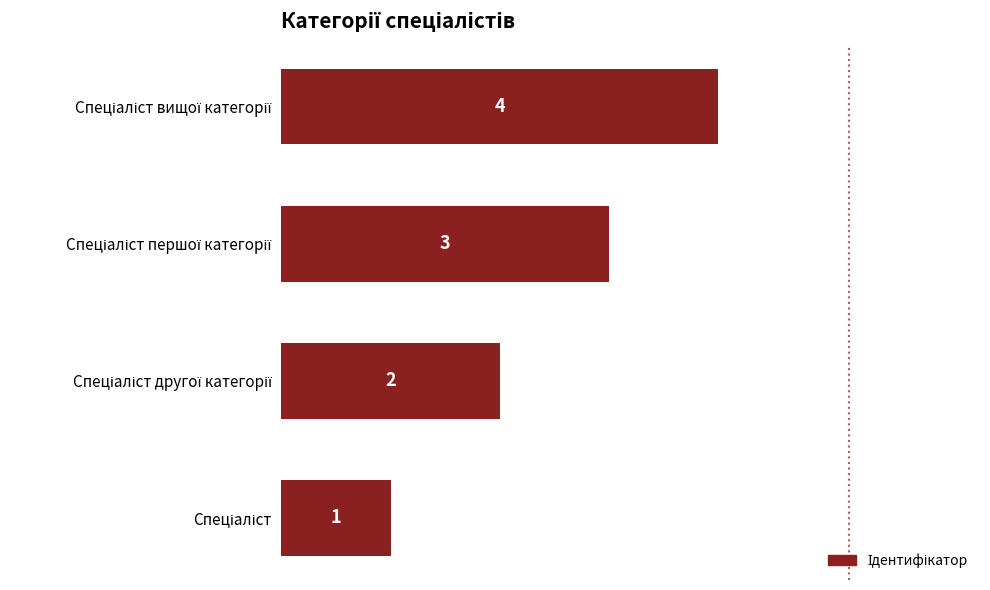

What is the sum of all values?

10